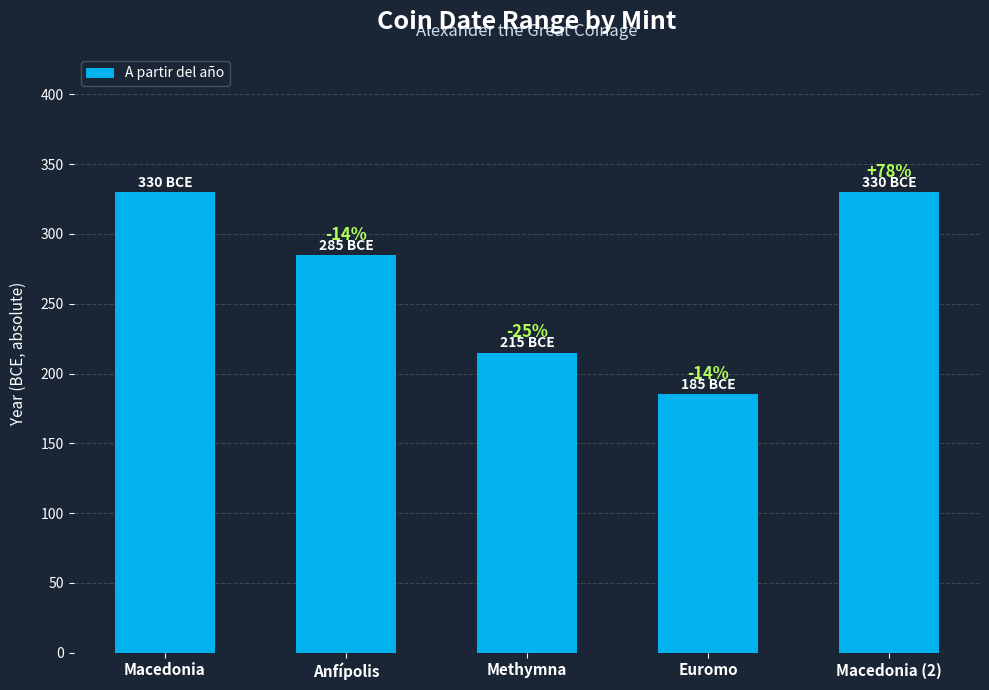

How many bars are there in total?

5